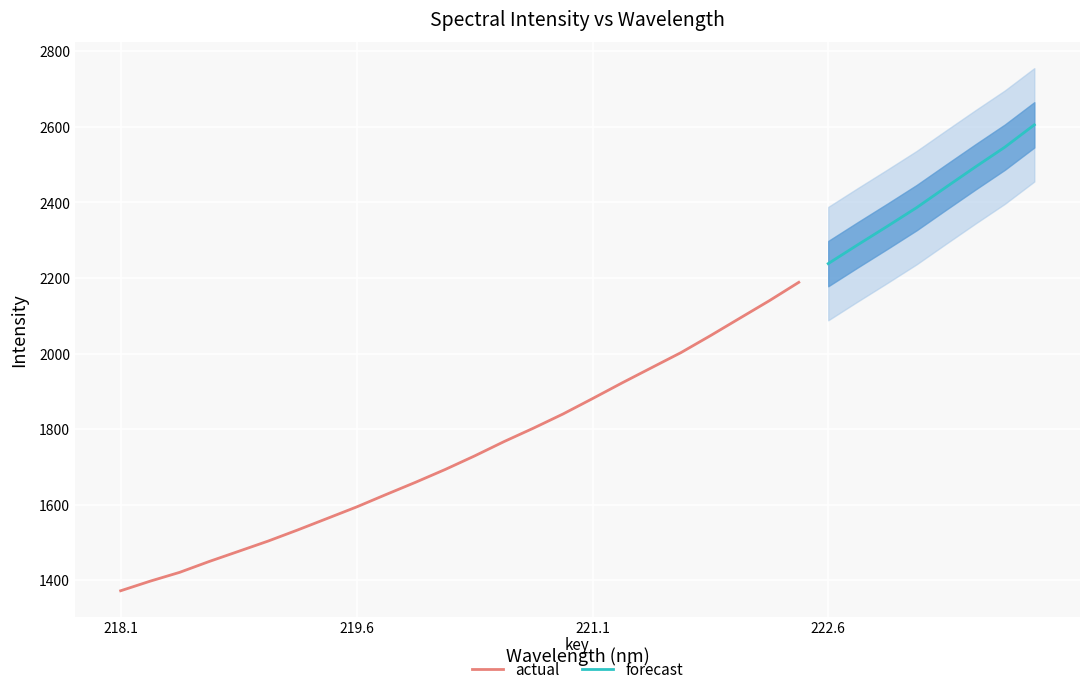

Count the number of values greater than 1880.

16